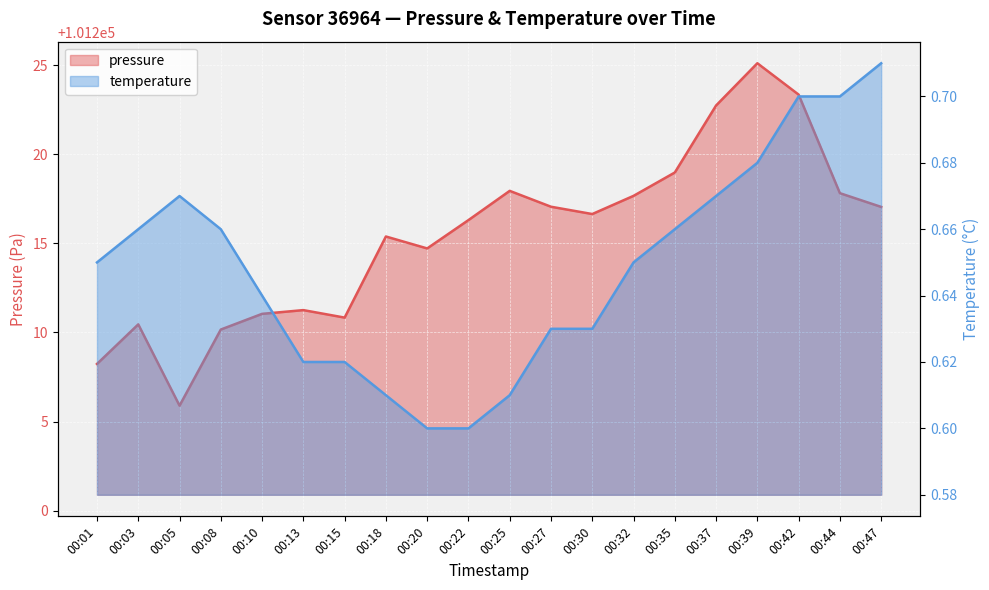

What are all the series names shown in the legend?

pressure, temperature